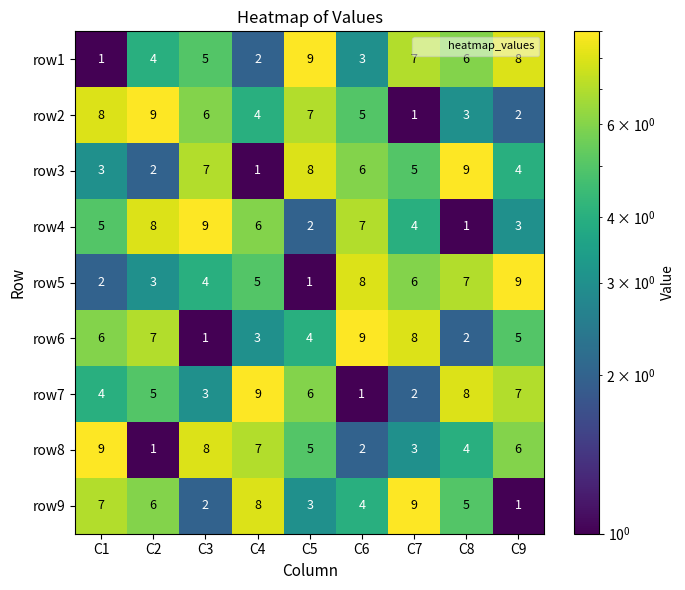

What is the maximum value for row5?

9